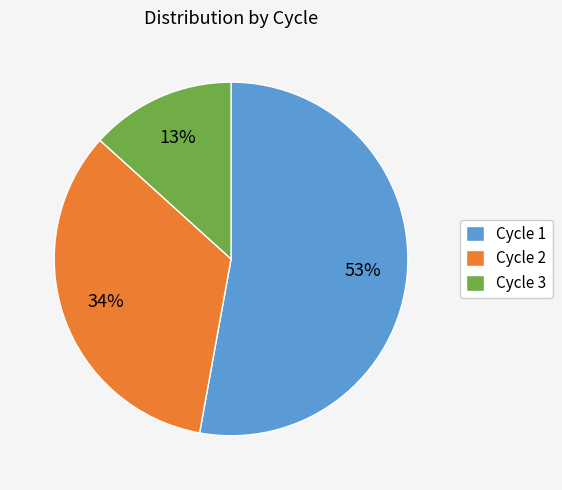

Count the number of slices in the pie.

3